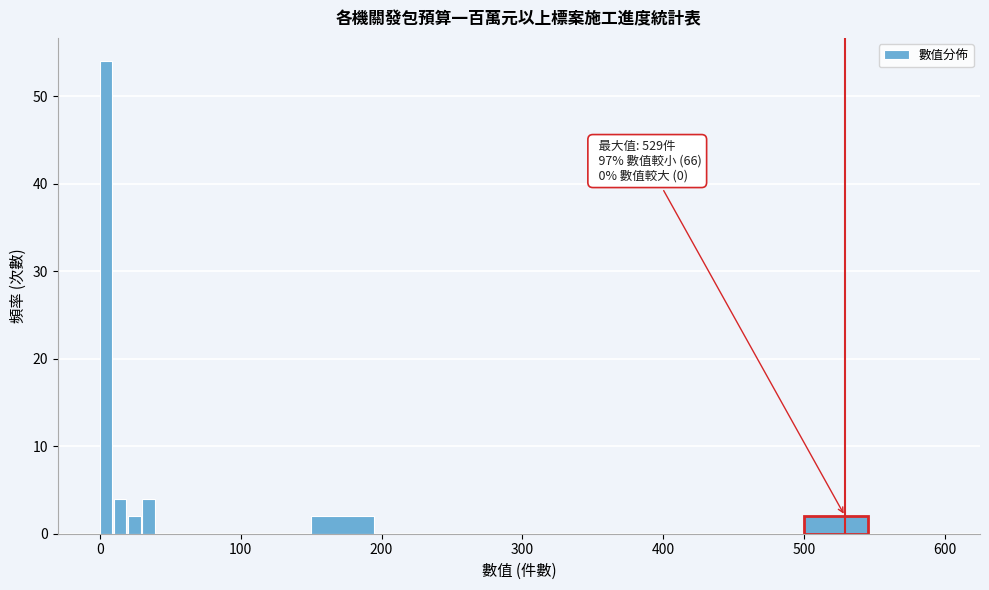

Around what value on the x-axis is the tallest bar? Give the approximate position of its centre, as read against the axis.

0